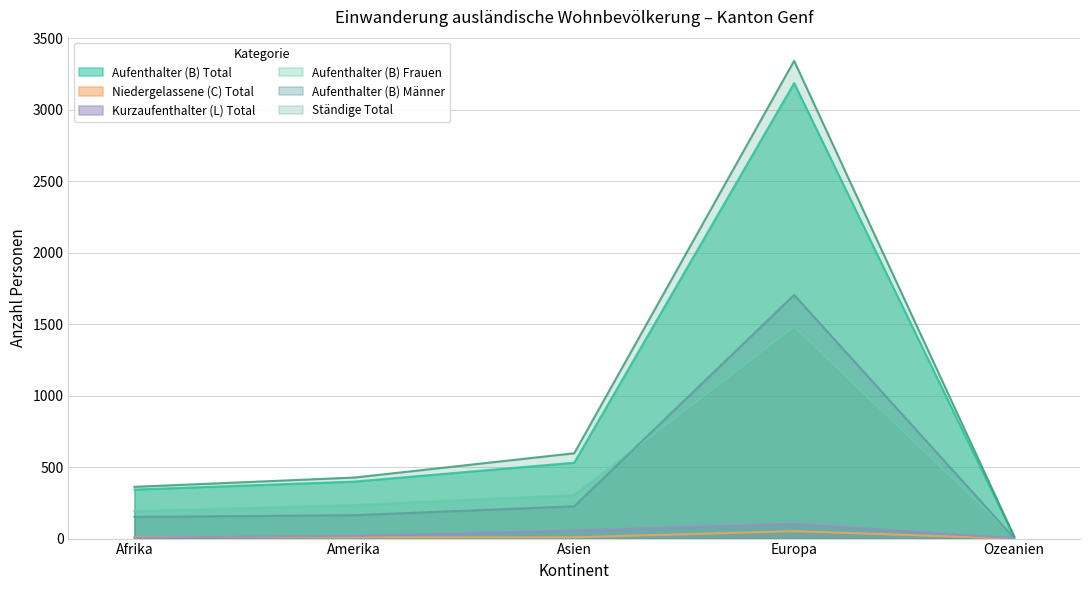

What is the sum of the Niedergelassene (C) Total values at Ozeanien and Europa?

52